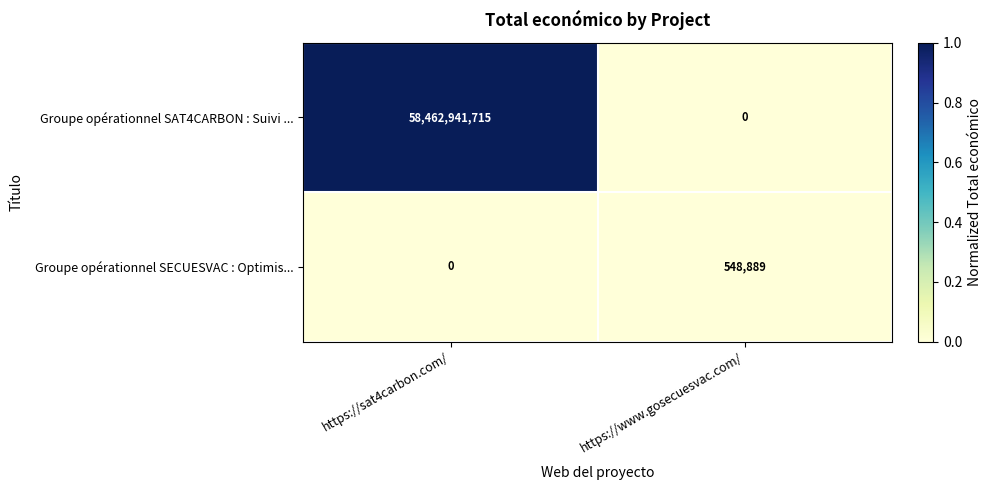

Between https://sat4carbon.com/ and https://www.gosecuesvac.com/, which series saw the biggest shift?

Groupe opérationnel SAT4CARBON : Suivi ...